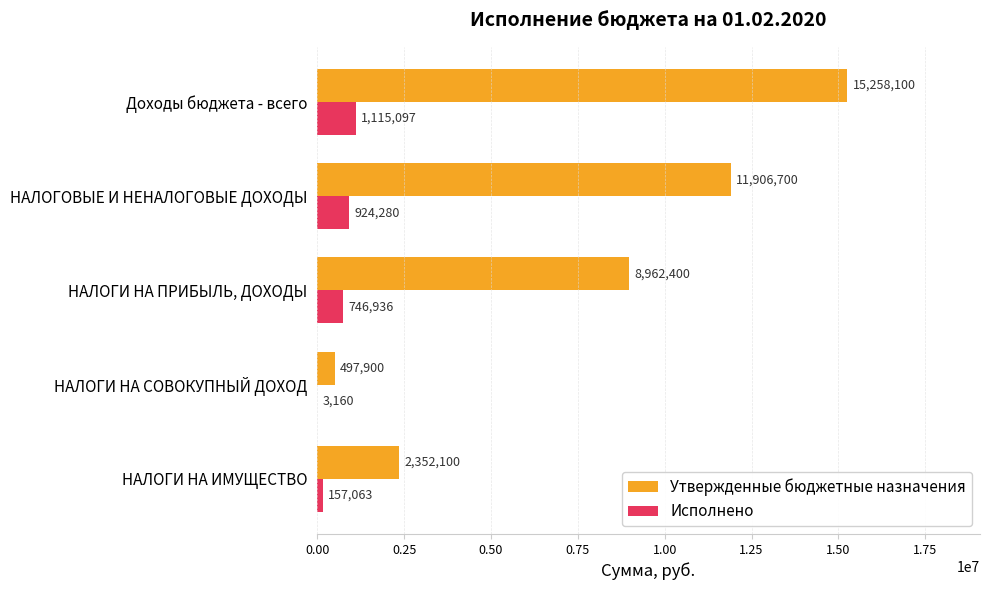

What are all the series names shown in the legend?

Утвержденные бюджетные назначения, Исполнено